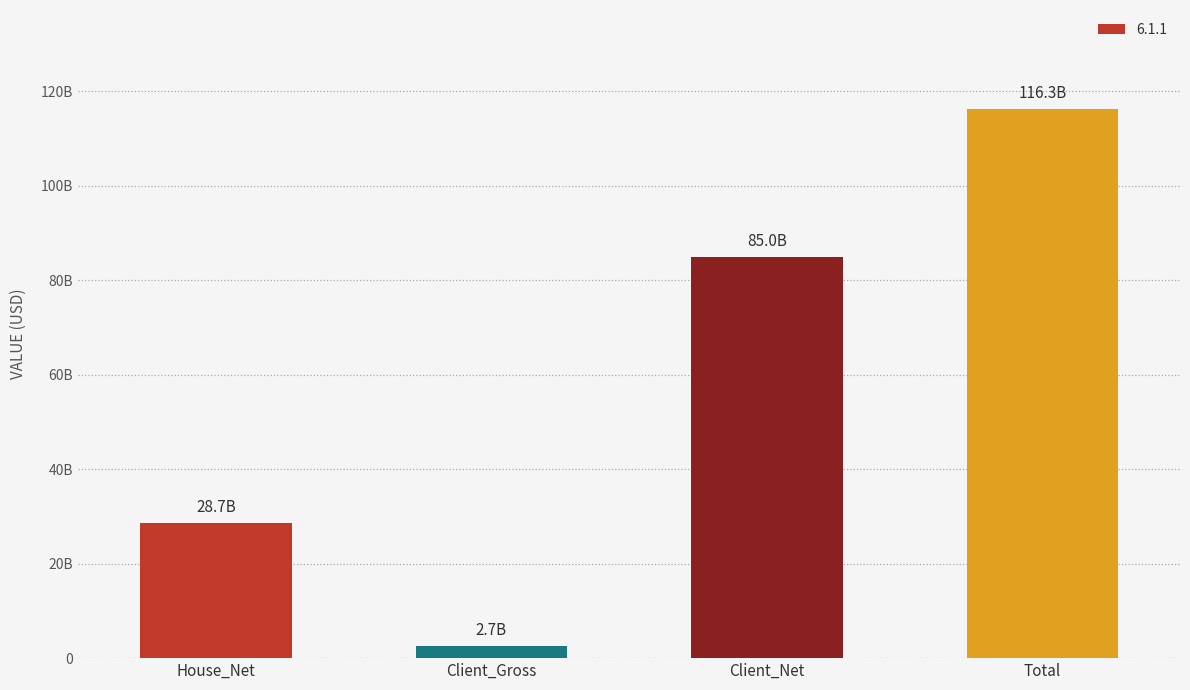

Between House_Net and Total, which is larger?

Total